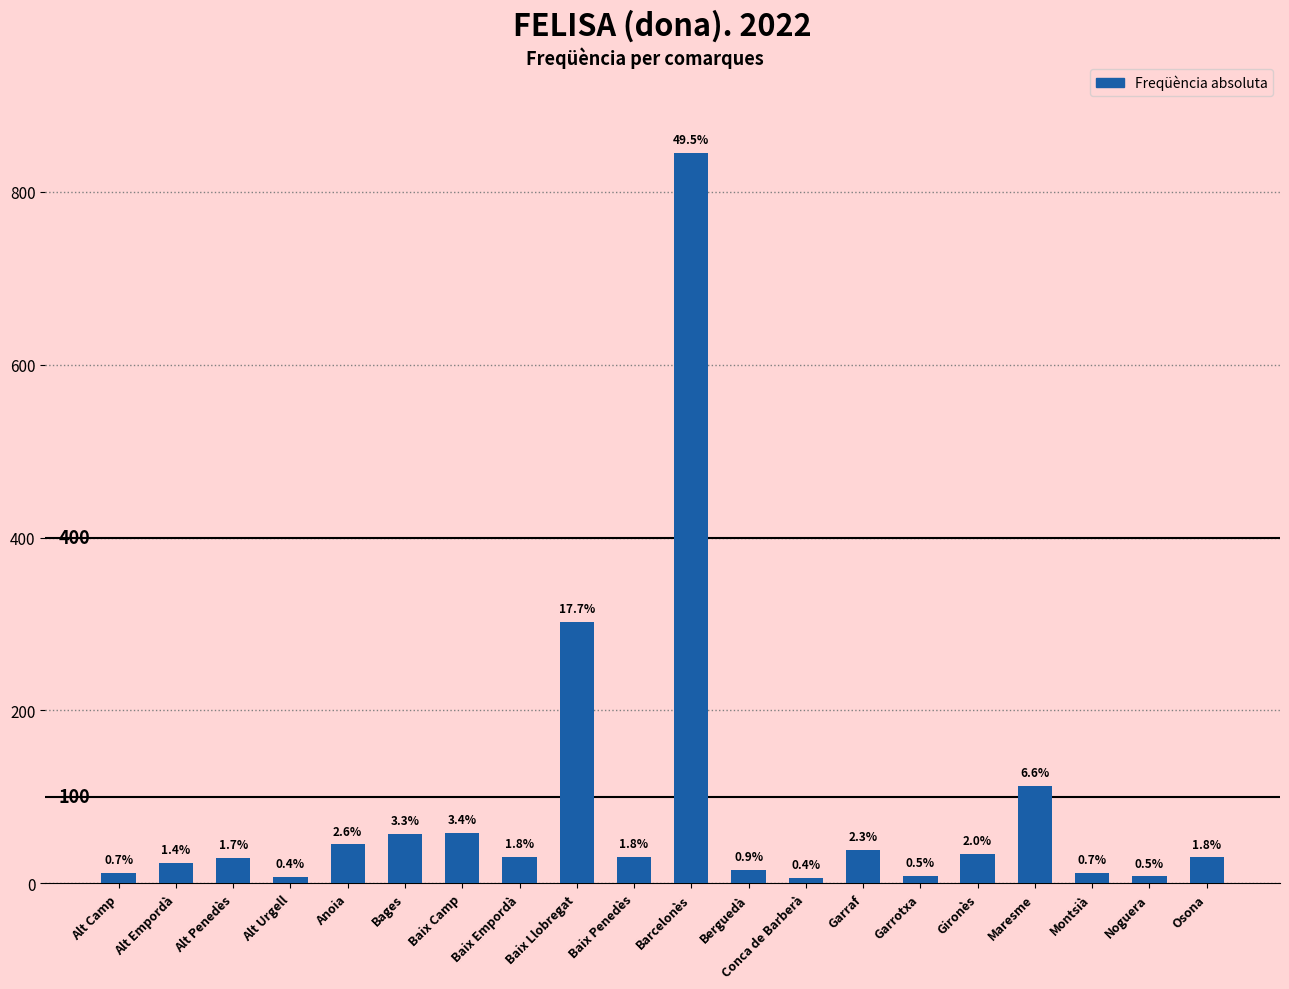

At which label is the value closest to 425?

Baix Llobregat